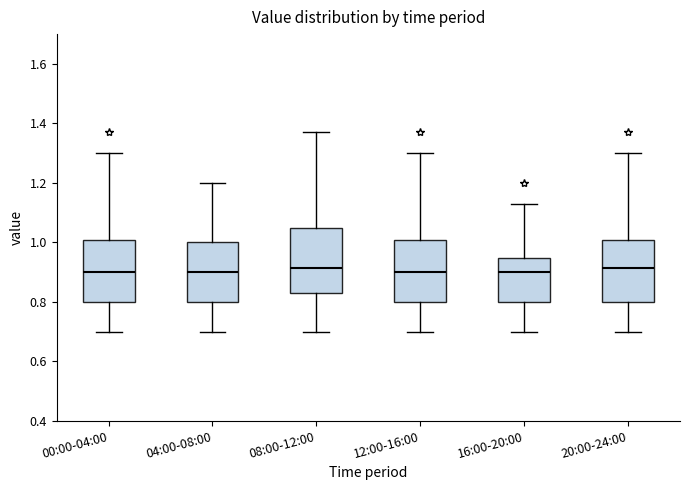

Where is the lower edge of the box for 12:00-16:00 on the y-axis? The values are not printed on the chart, so give them approximately, as read against the axis.

0.80